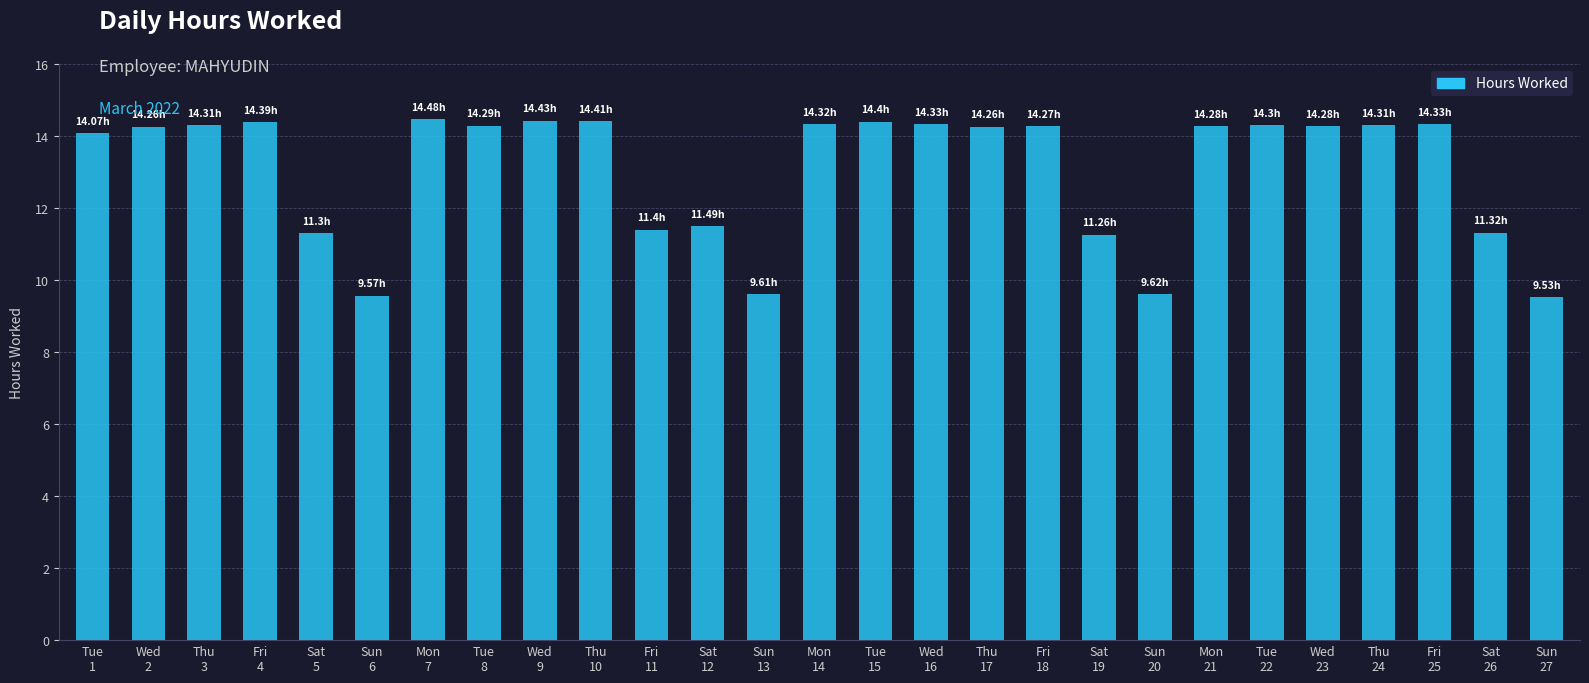

What position from the right is Wed
16?

12